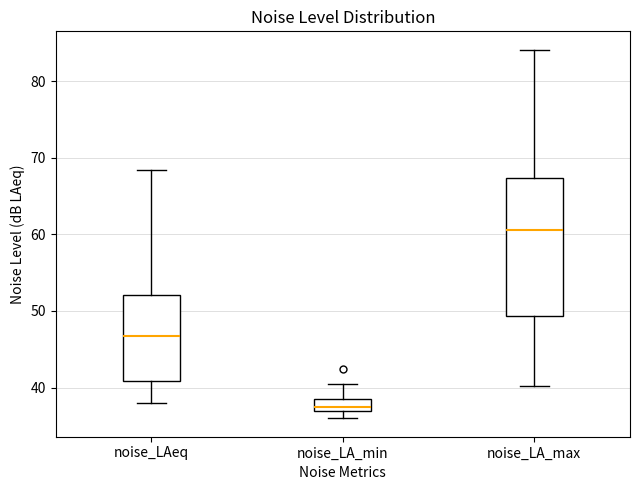

Reading left to right, transcribe this box plot: for each box, give where its median line is, the range the box spans, and where its two whiskers end, as read against the y-axis. The values are not printed on the chart, so give them approximately, as read against the axis.

noise_LAeq: median 47, box 41 to 52, whiskers 38 to 68
noise_LA_min: median 37 (just above the box's lower edge), box 37 to 38, whiskers 36 to 41
noise_LA_max: median 61, box 49 to 67, whiskers 40 to 84